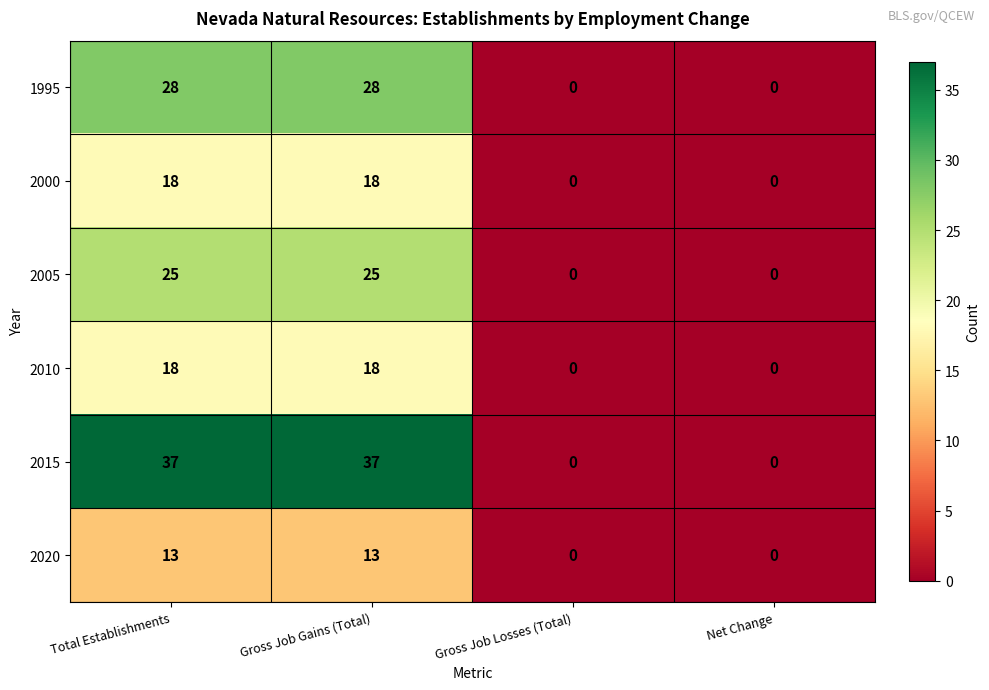

How many categories are shown in the chart?

4